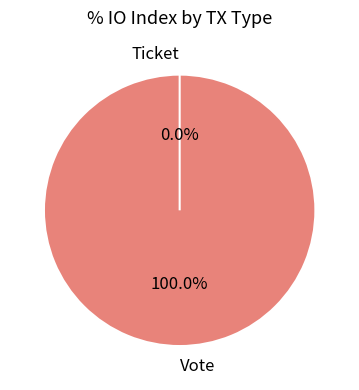

Combined, do Ticket and Vote account for over 50%?

Yes